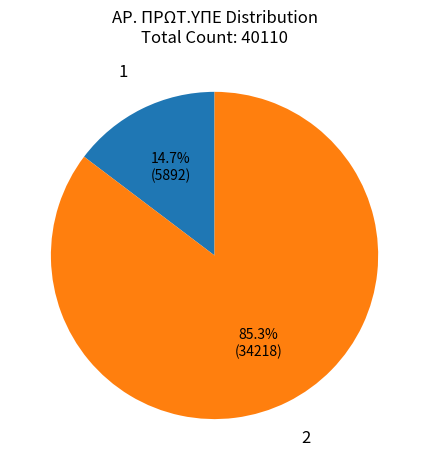

Which slice is the smallest?

1